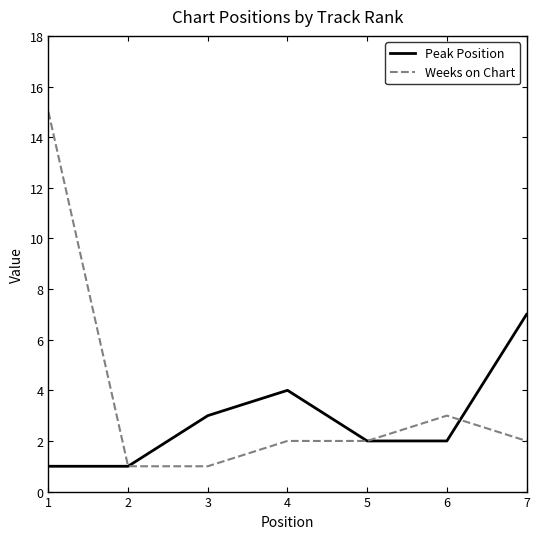

How many lines are shown in the chart?

2